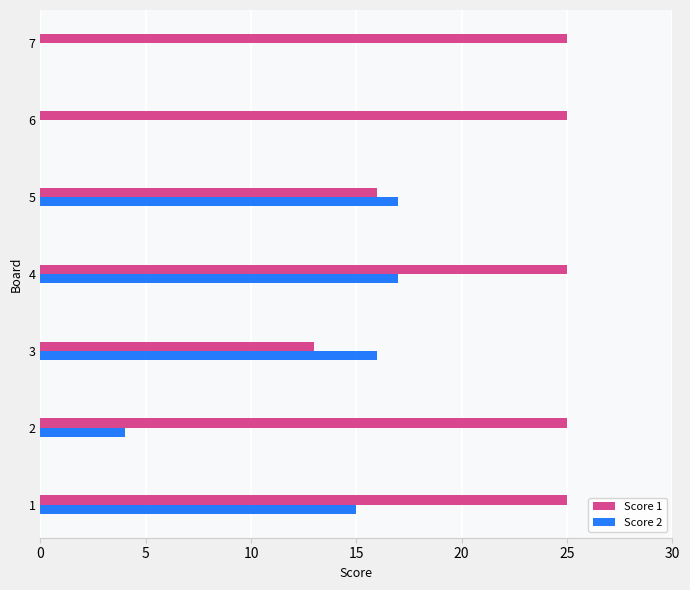

At which label is Score 2 closest to 8?

2